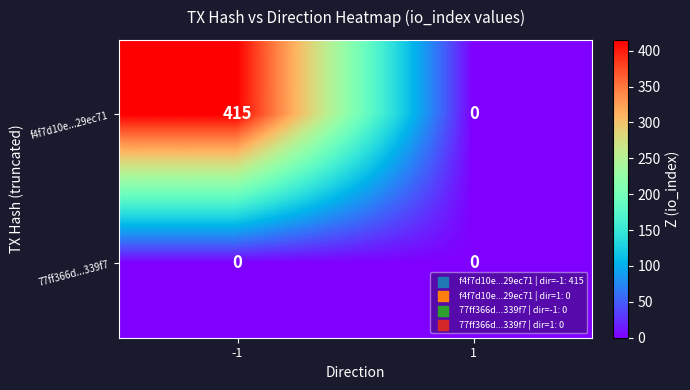

Reading right to left, list all the values displayed in this chart.

f4f7d10e...29ec71: 0	415
77ff366d...339f7: 0	0